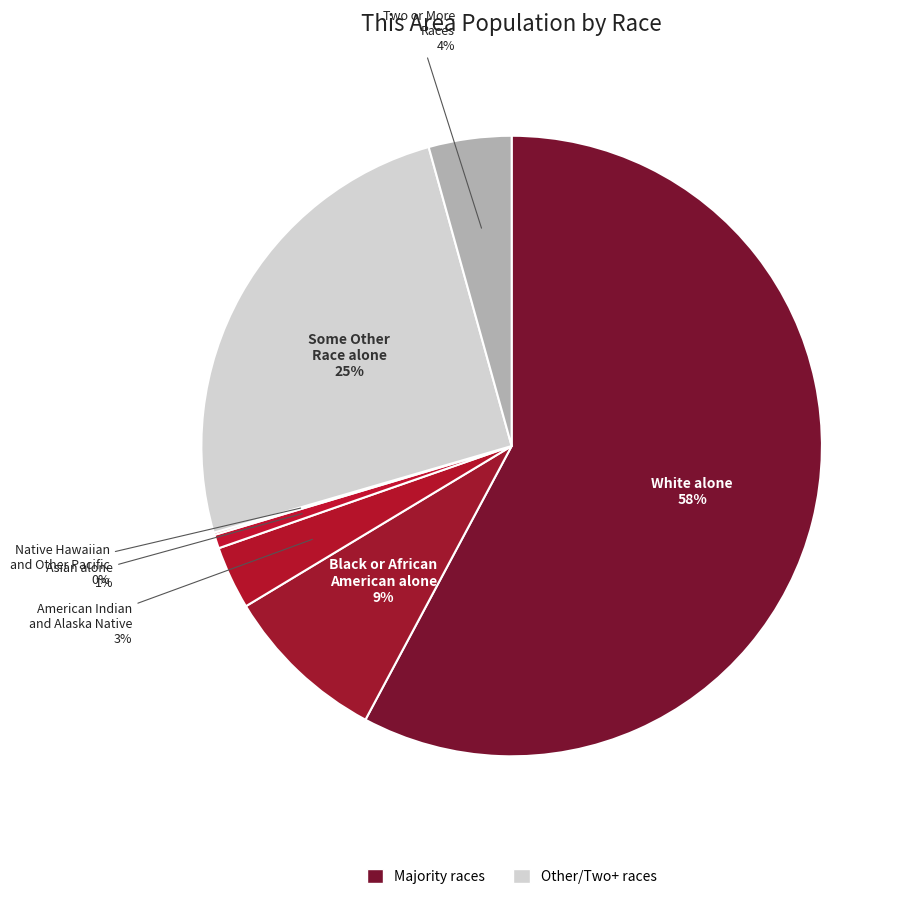

Which category has the smallest portion of the pie?

Native Hawaiian and Other Pacific Islander